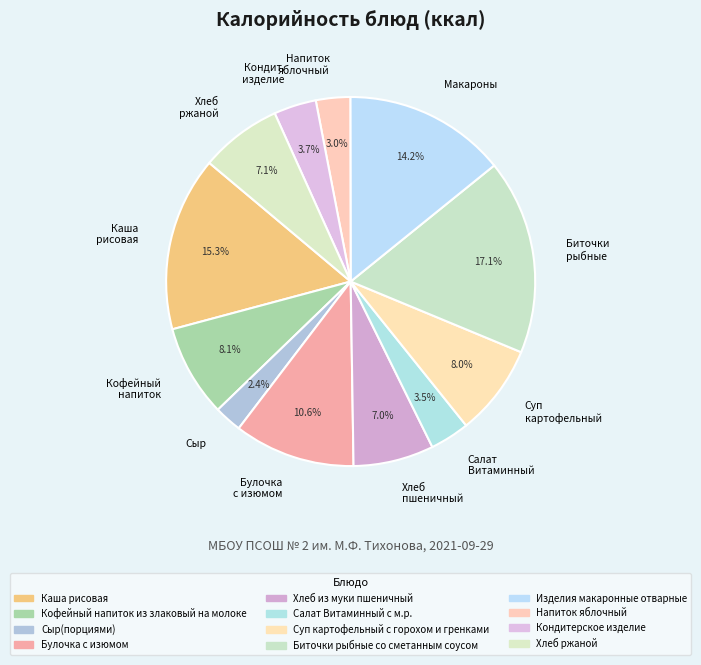

Combined, what portion of the pie is Хлеб пшеничный and Суп картофельный?

15.0%